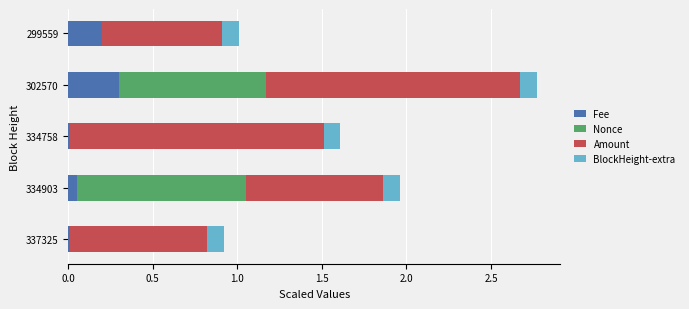

What is the sum of all Fee values?

0.6